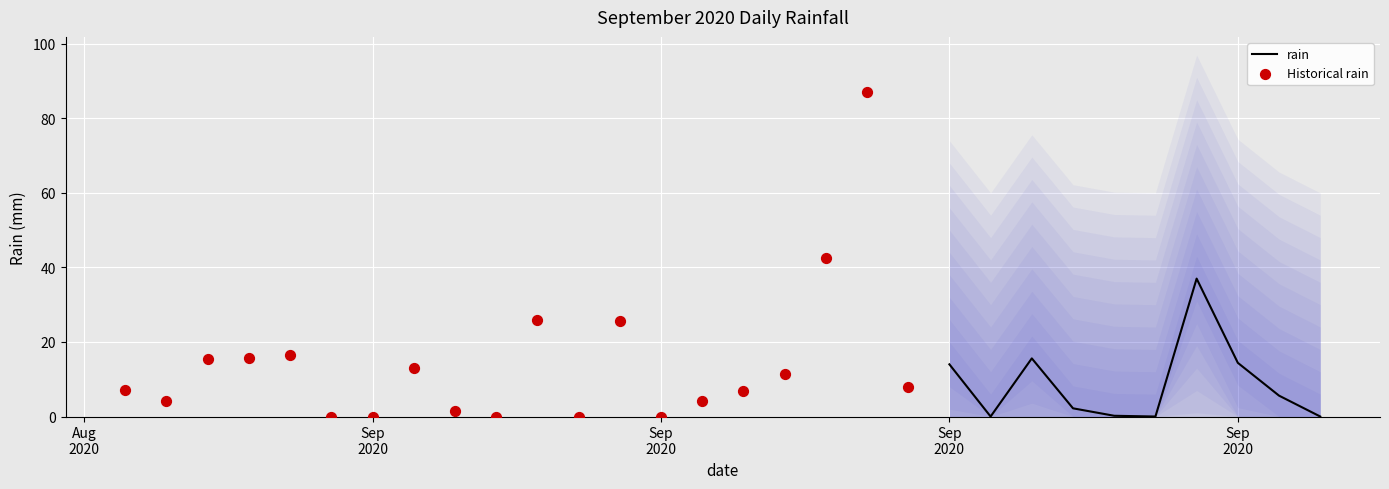

What is the ratio of the value at 2020-09-18 to the value at 2020-09-17?

3.7